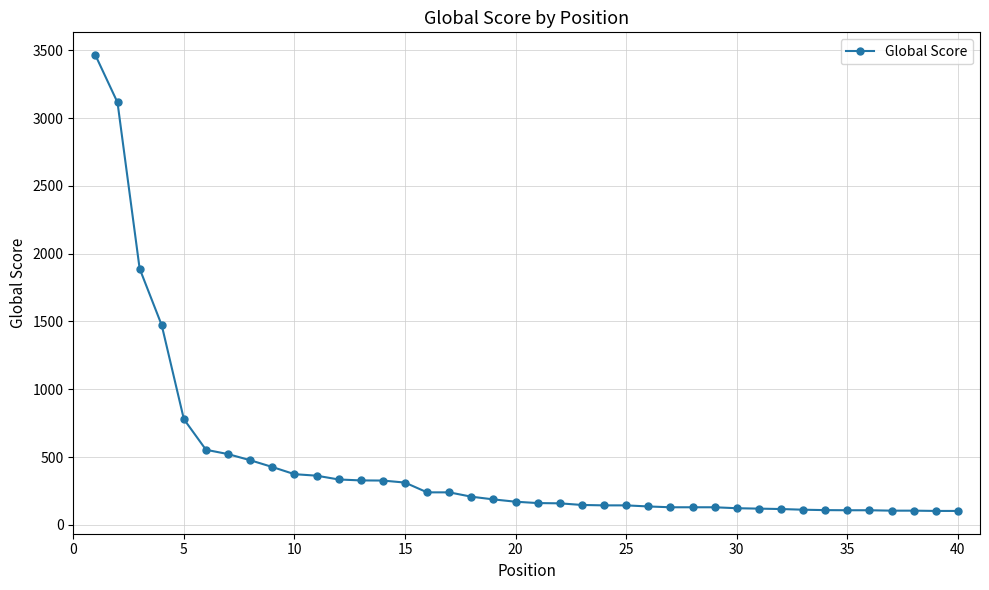

What is the difference between the second highest and second lowest values?

3012